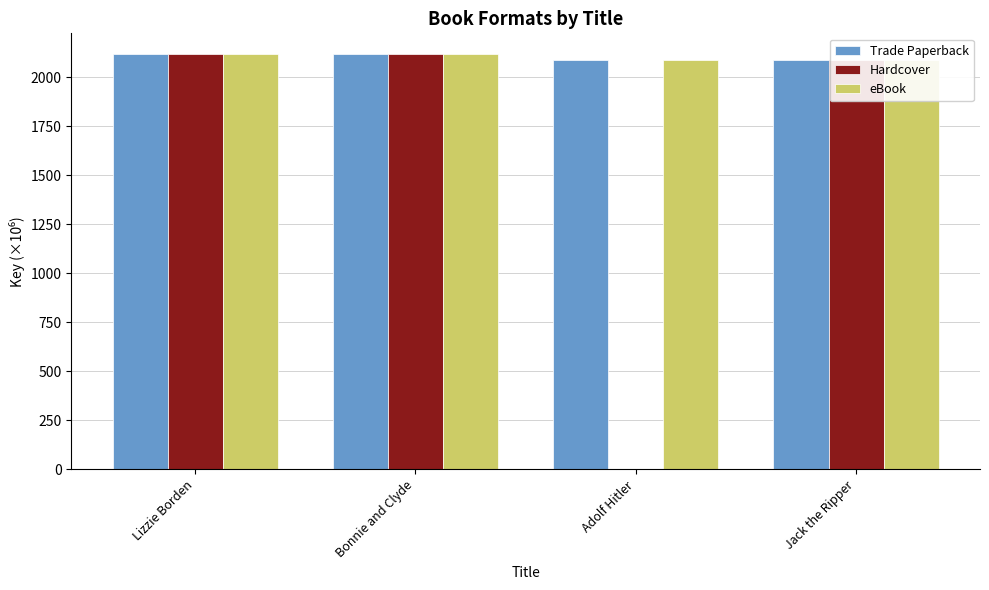

How many series are shown in this chart?

3